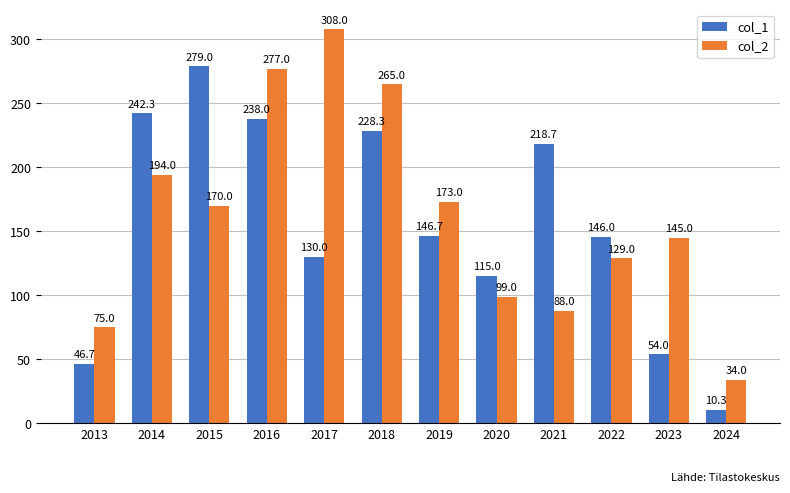

How many bars are there in total?

24